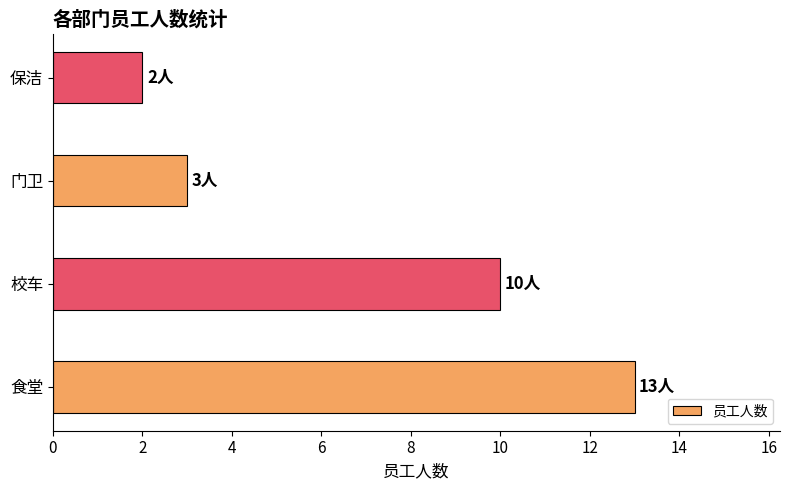

Reading top to bottom, extract all data points from this chart.

2	3	10	13